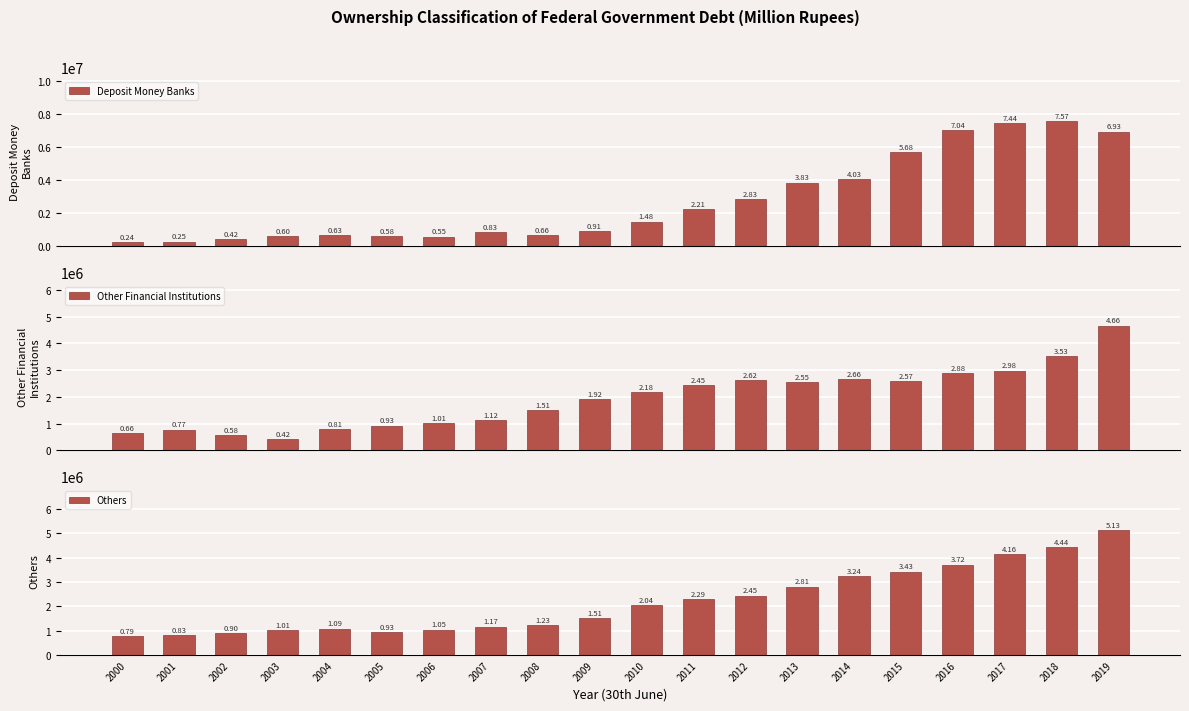

True or false: Other Financial Institutions has a value of 1506404 at 2008.

True